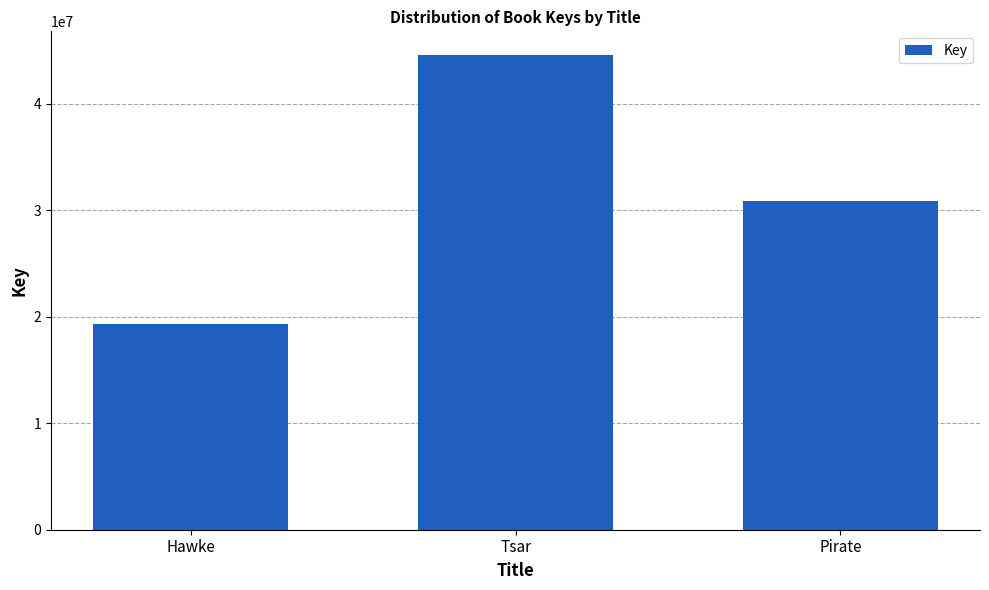

How many data points does each series have?

3